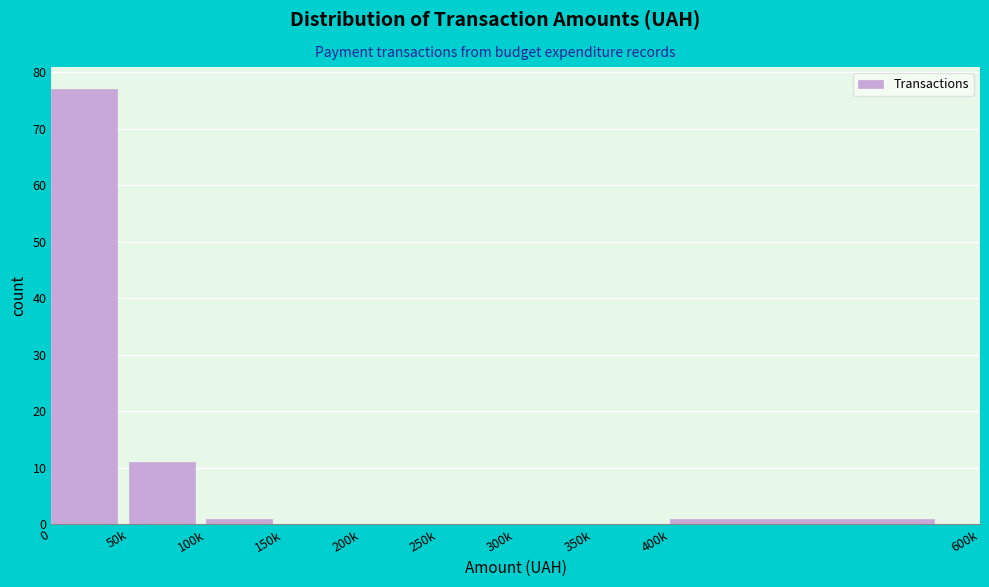

Reading left to right, transcribe all the data shown in this chart.

0=77	50k=11	100k=1	150k=0	200k=0	250k=0	300k=0	350k=0	400k=1